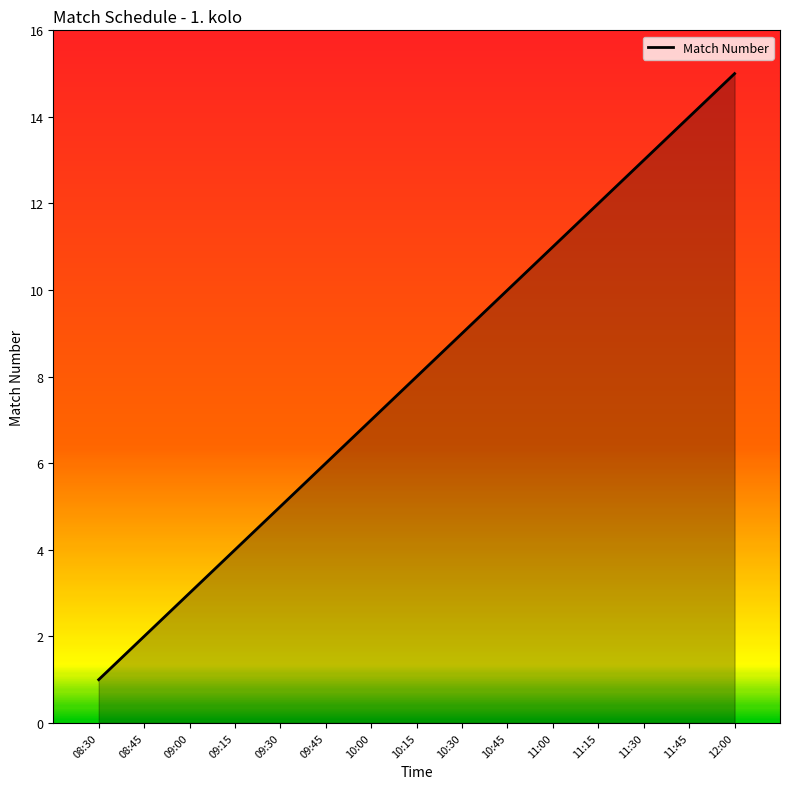

Reading left to right, list all the values displayed in this chart.

08:30=1	08:45=2	09:00=3	09:15=4	09:30=5	09:45=6	10:00=7	10:15=8	10:30=9	10:45=10	11:00=11	11:15=12	11:30=13	11:45=14	12:00=15